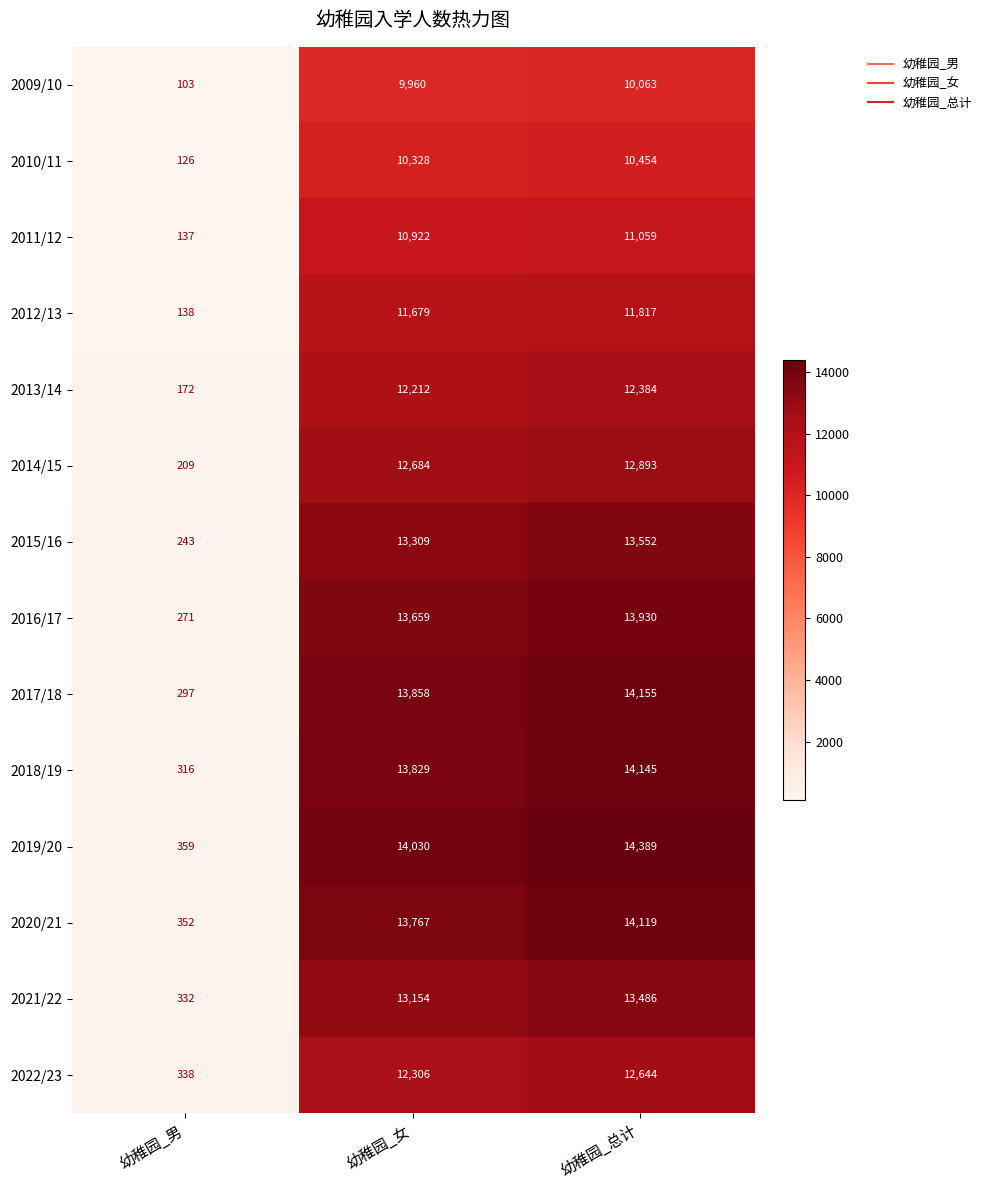

At which category is the sum across all series the highest?

幼稚园_总计